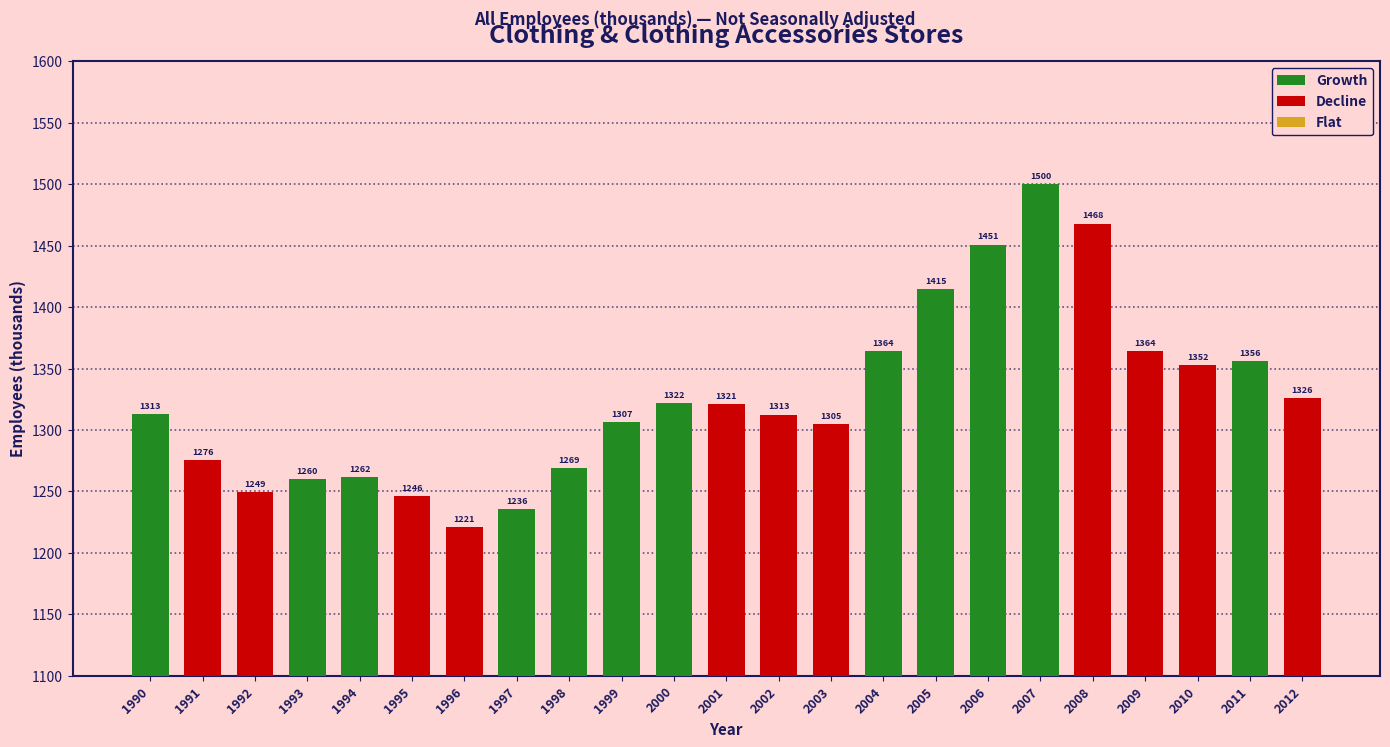

What is the difference between the maximum and minimum values?

279.4